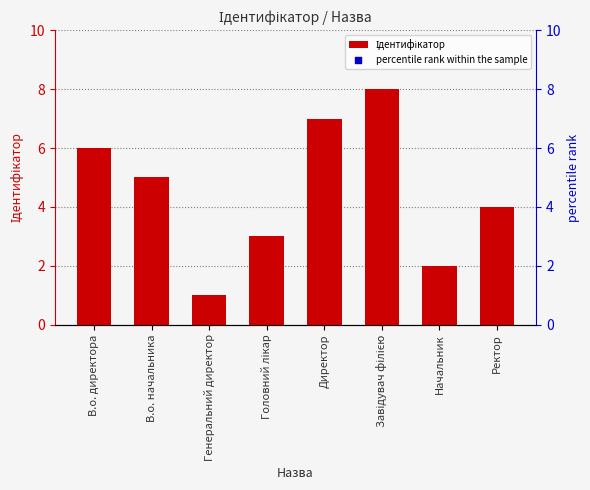

Which series has the largest Y range (max minus min)?

percentile rank within the sample